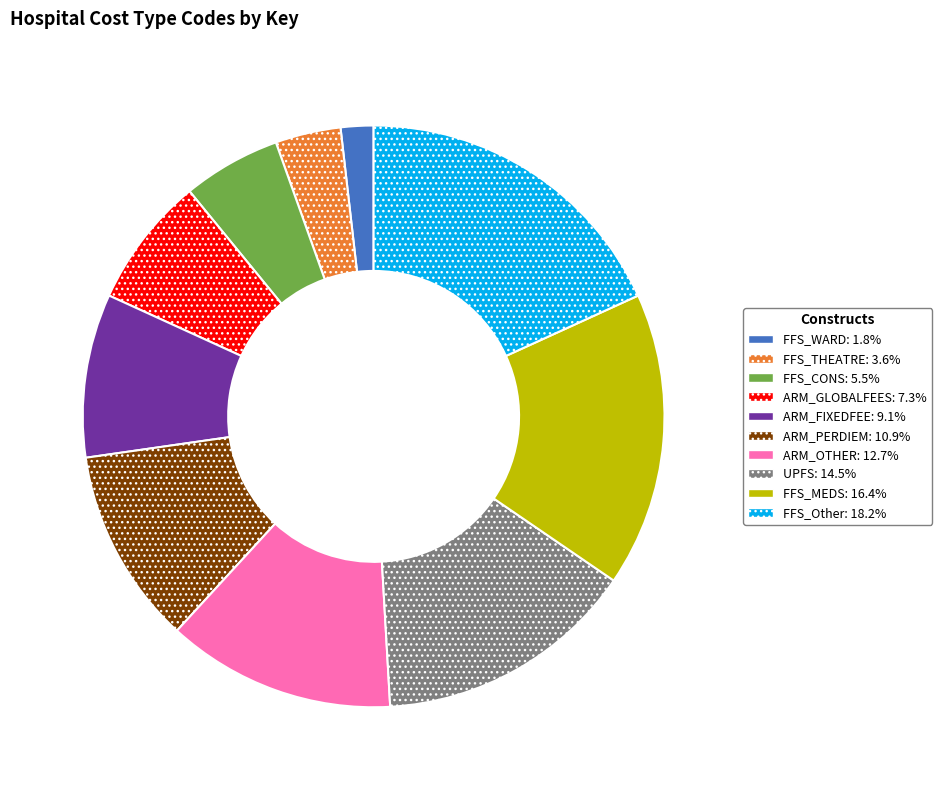

The FFS_WARD slice represents 2% of the pie. True or false?

True